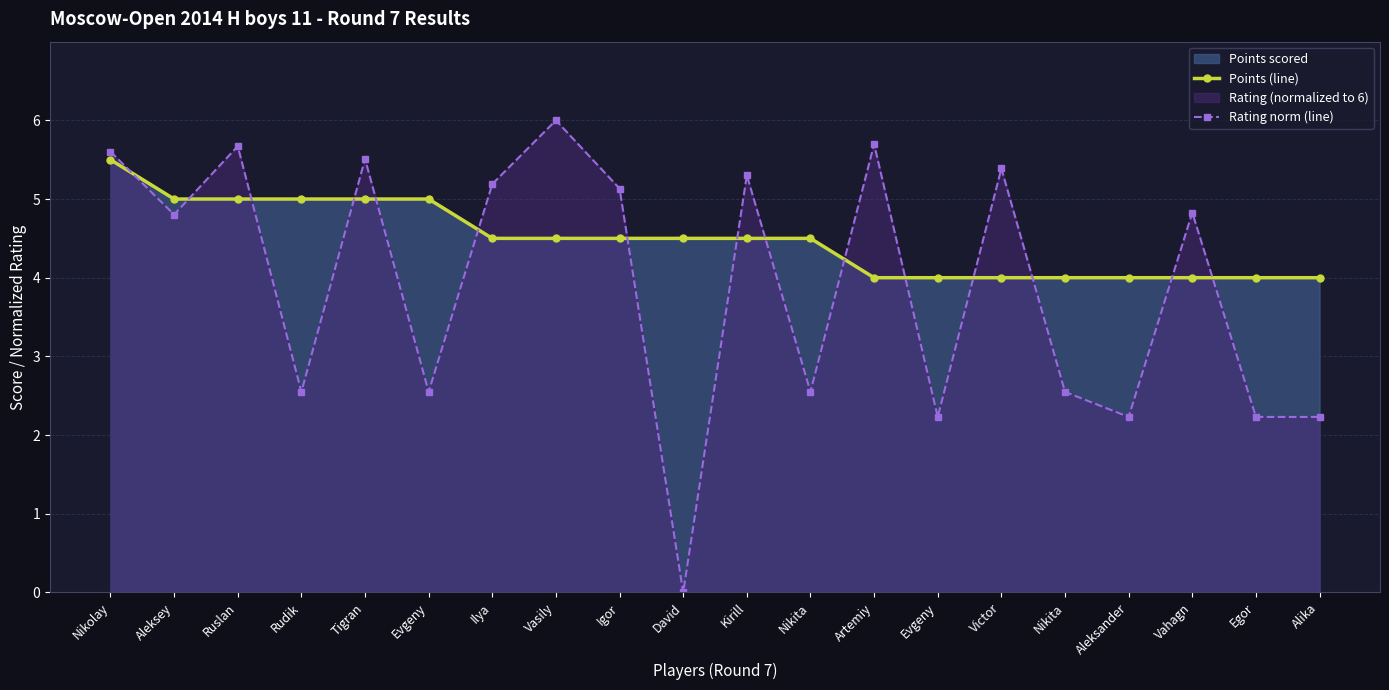

Which category has the lowest value in the Rating norm (line) series?

David